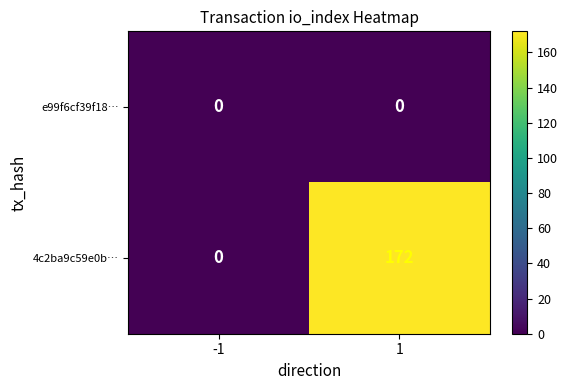

What is the greatest value displayed?

172